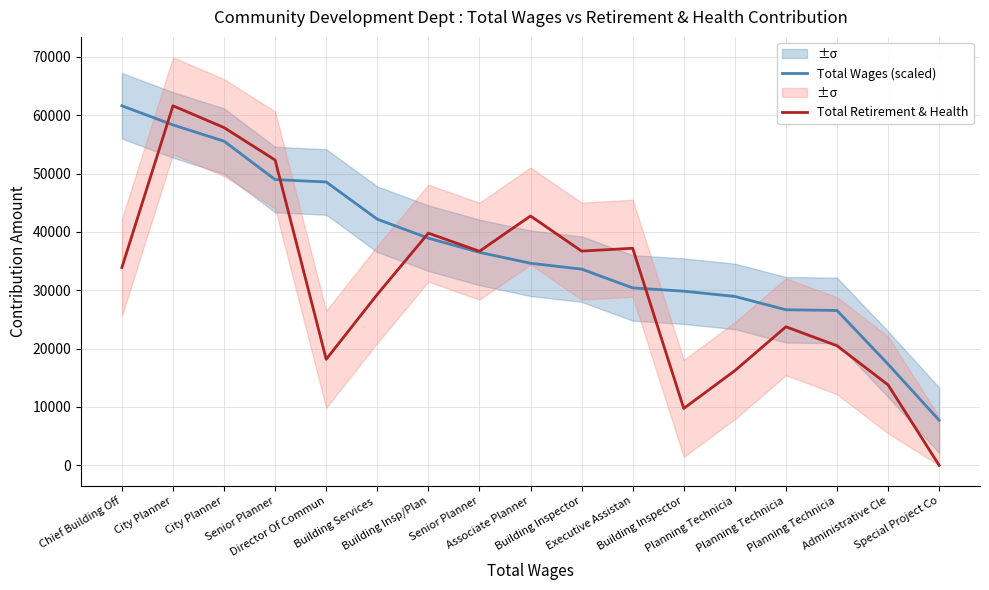

At which category does Total Retirement & Health reach its first local peak?

City Planner